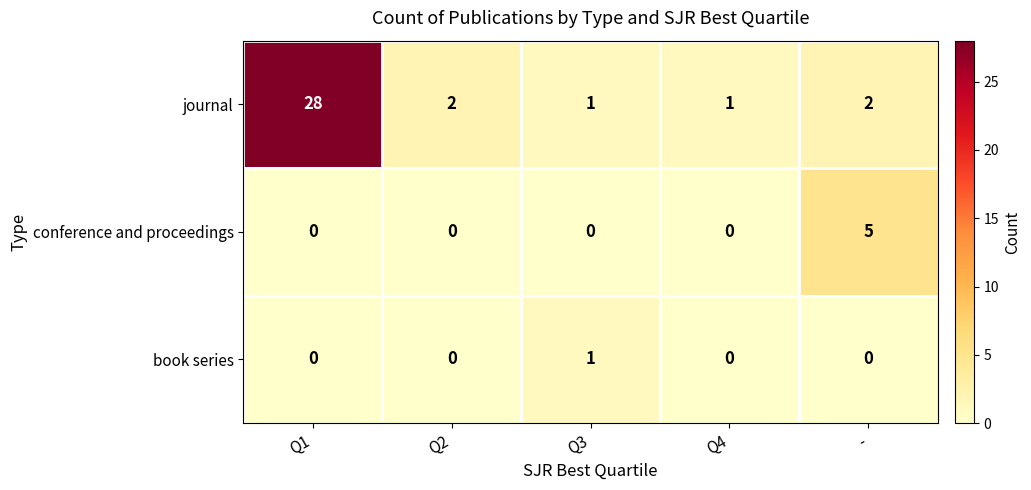

What is the difference between the highest and lowest values at Q4?

1